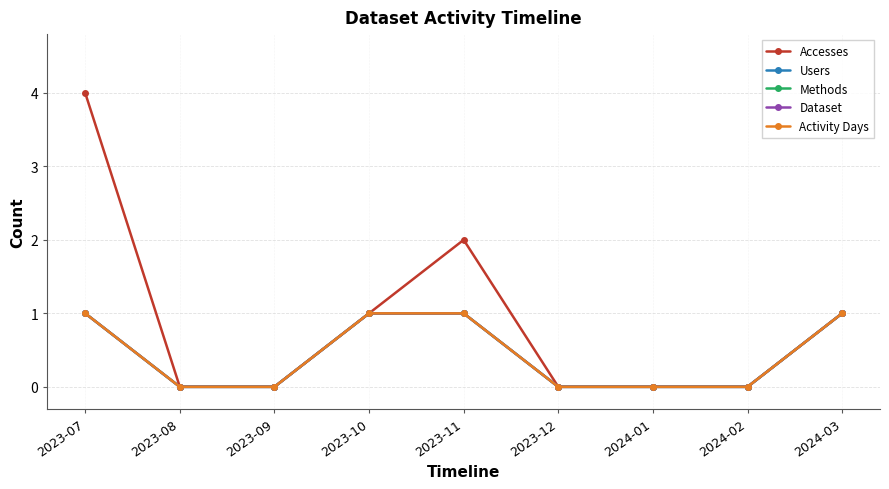

Rank the categories by Dataset value from highest to lowest.

2023-07, 2023-10, 2023-11, 2024-03, 2023-08, 2023-09, 2023-12, 2024-01, 2024-02